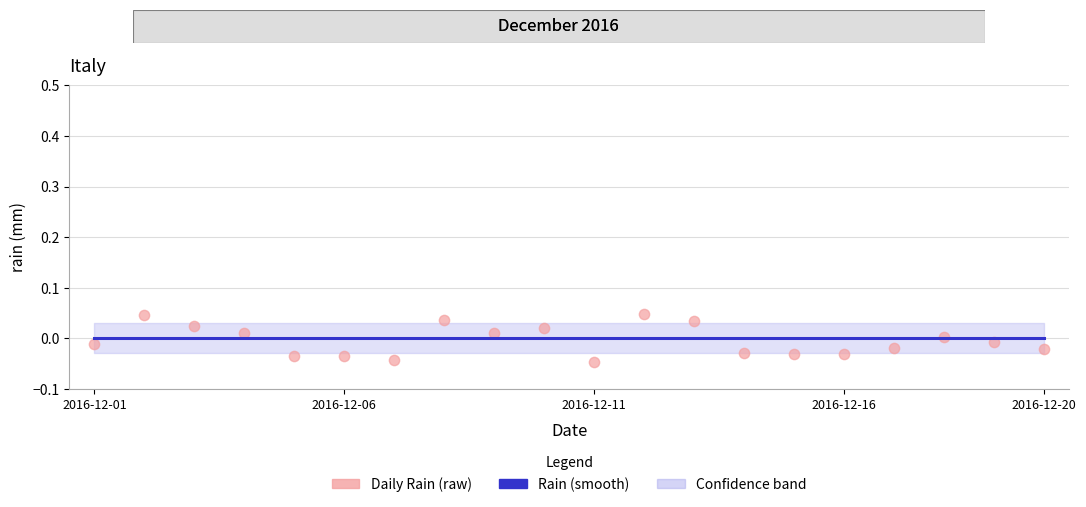

Which series has the largest total across all categories?

Rain (smooth)